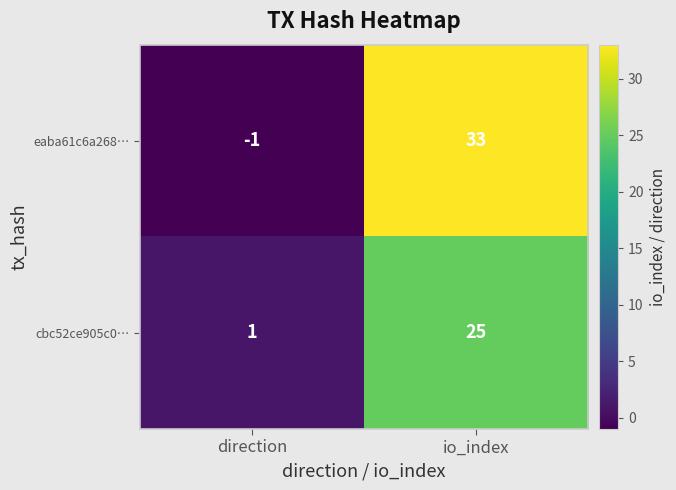

What is the difference between the maximum and minimum values in the eaba61c6a268… series?

34